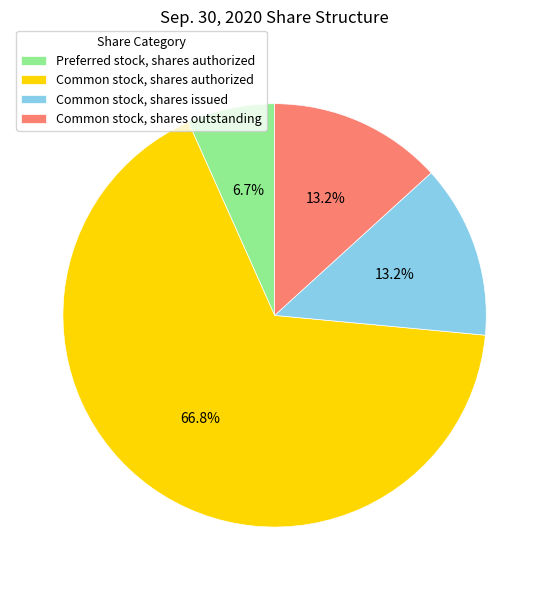

Approximately how many times larger is the value at Common stock, shares issued compared to Common stock, shares outstanding?

1.0